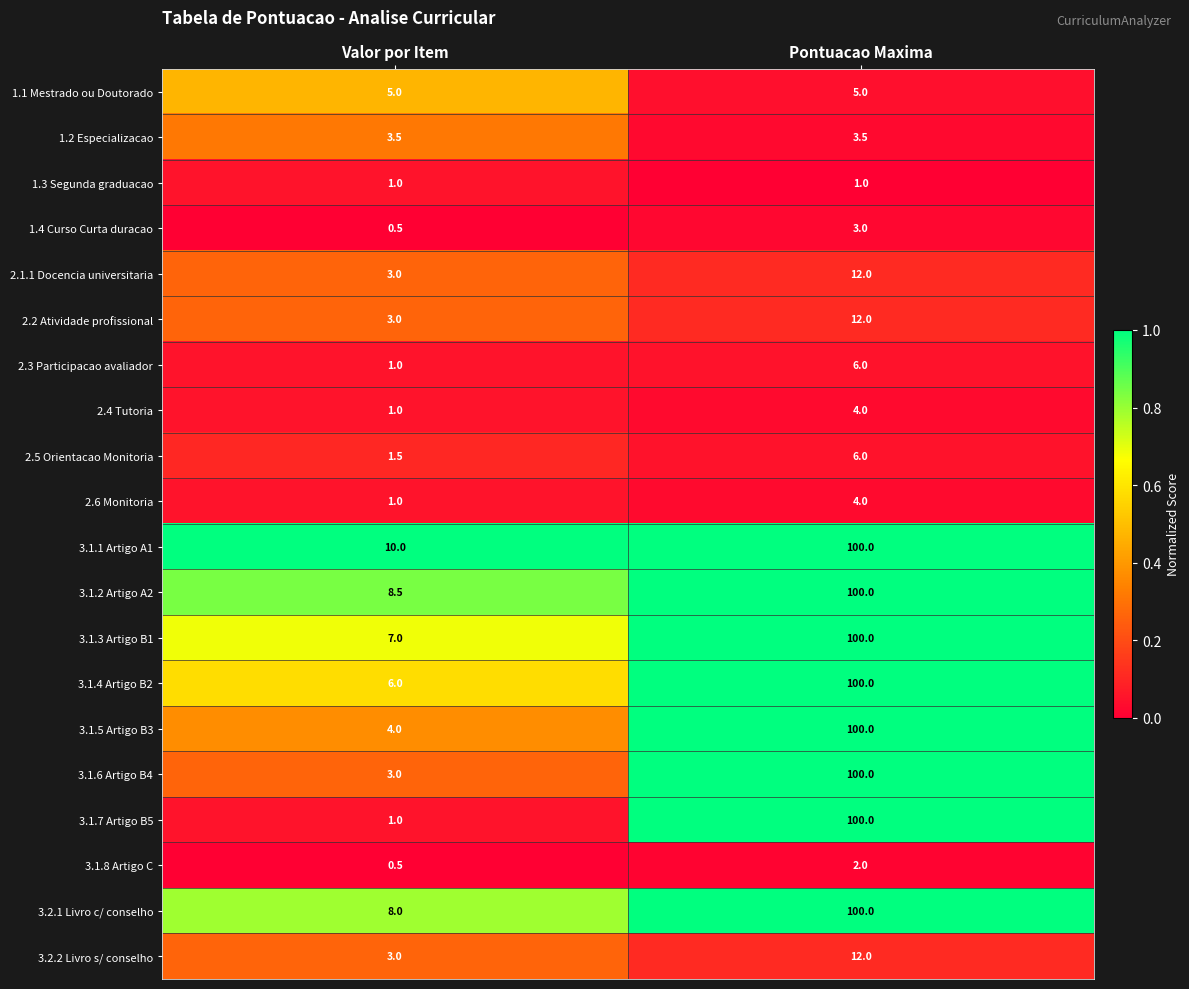

What is the sum of the 1.4 Curso Curta duracao values at Valor por Item and Pontuacao Maxima?

3.5